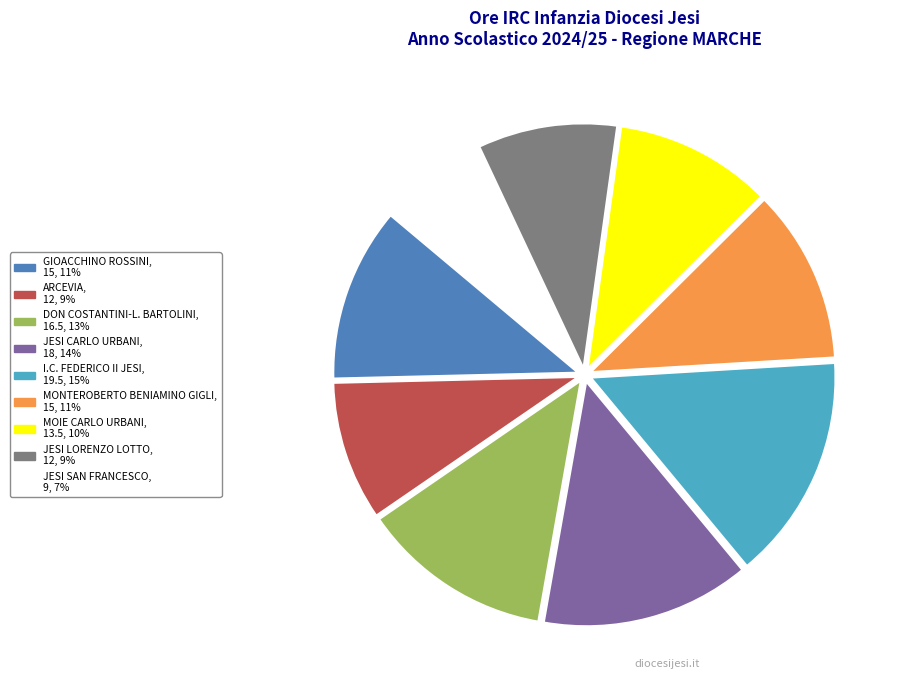

Do DON COSTANTINI-L. BARTOLINI and GIOACCHINO ROSSINI together represent more than half of the pie?

No